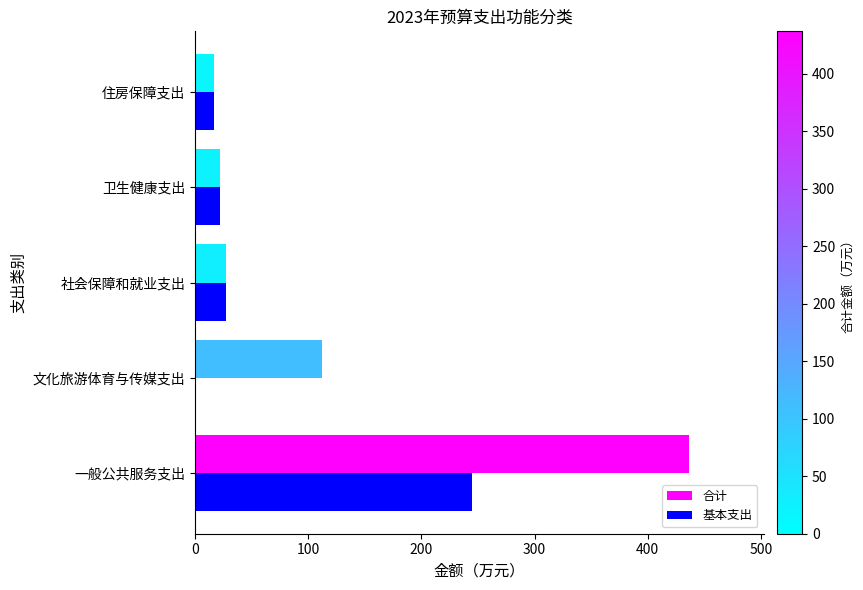

How many values in the 合计 series exceed 27?

3